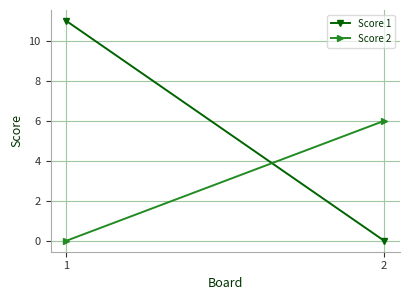

Reading left to right, list all the values displayed in this chart.

Score 1: 1=11	2=0
Score 2: 1=0	2=6